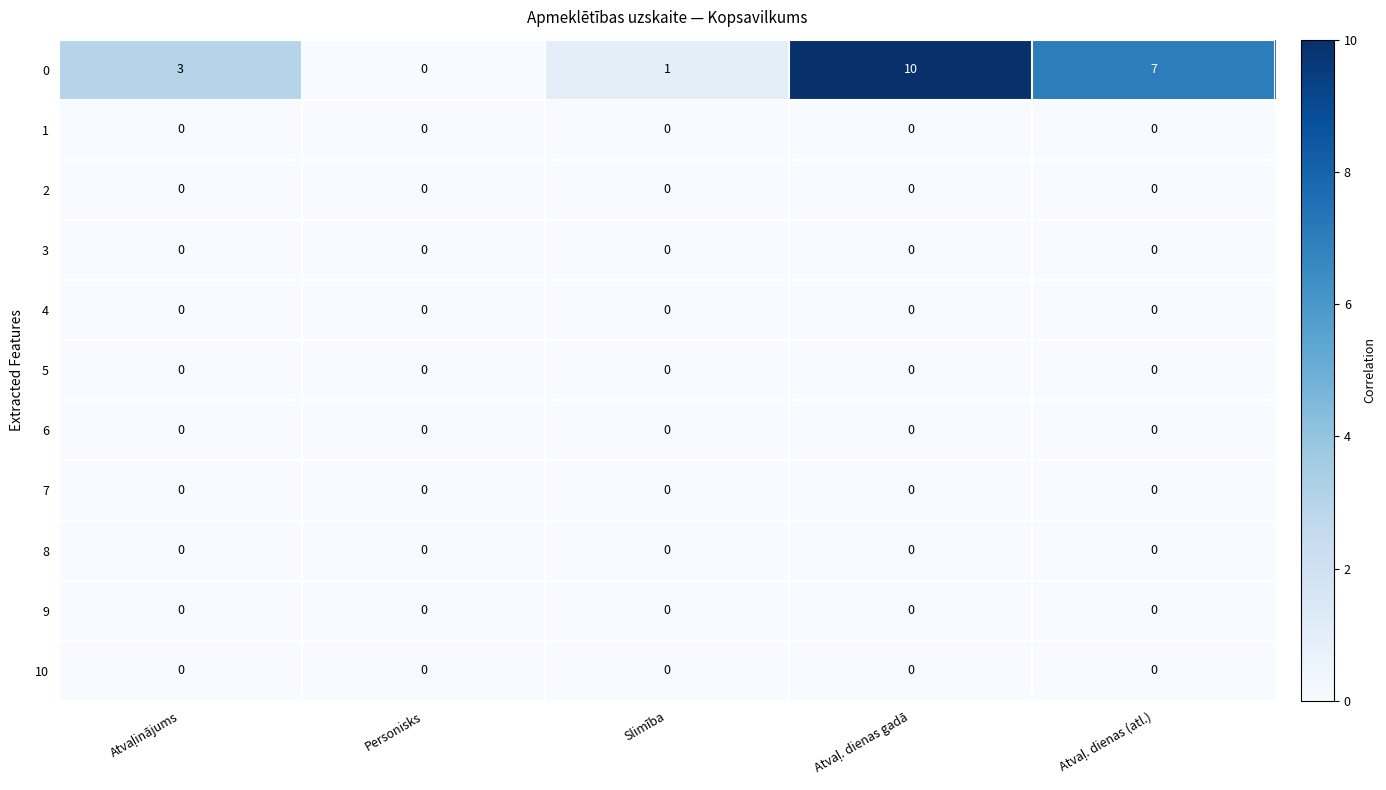

True or false: 0 has a value of 0 at Personisks.

True